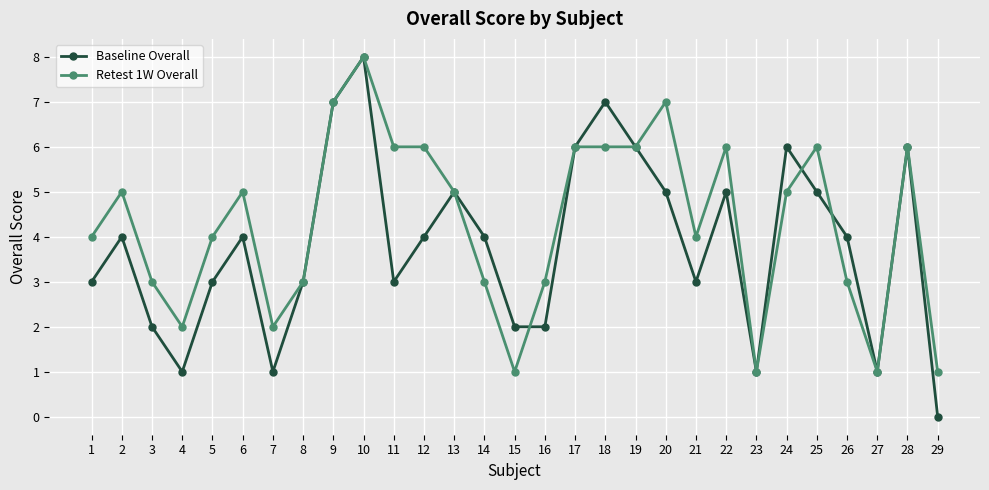

What is the highest value of the Retest 1W Overall series?

8